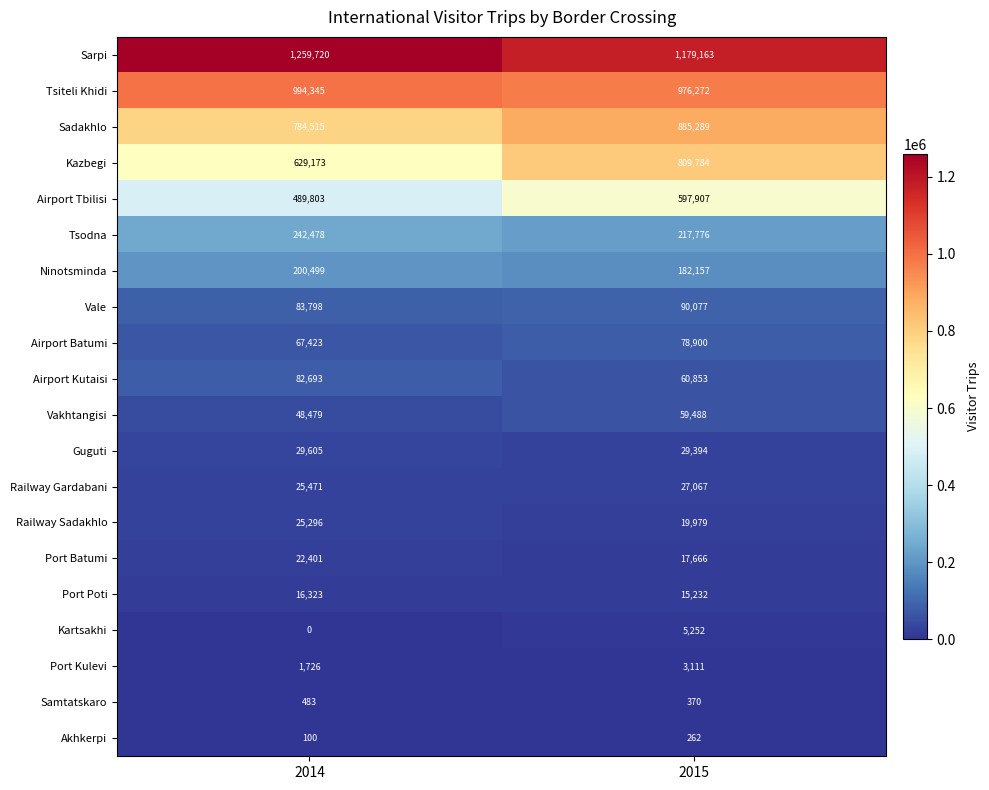

Is it true that Airport Kutaisi equals 60853 at 2015?

True